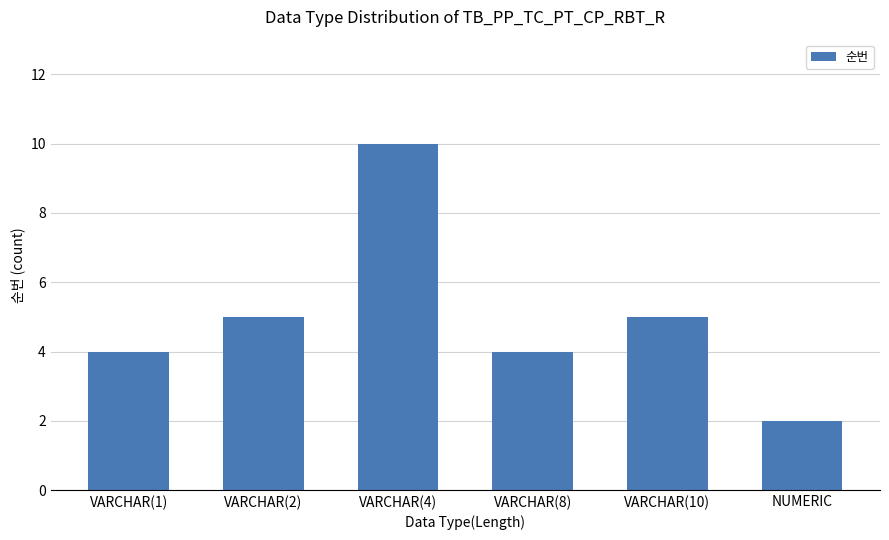

How many bars are there in total?

6